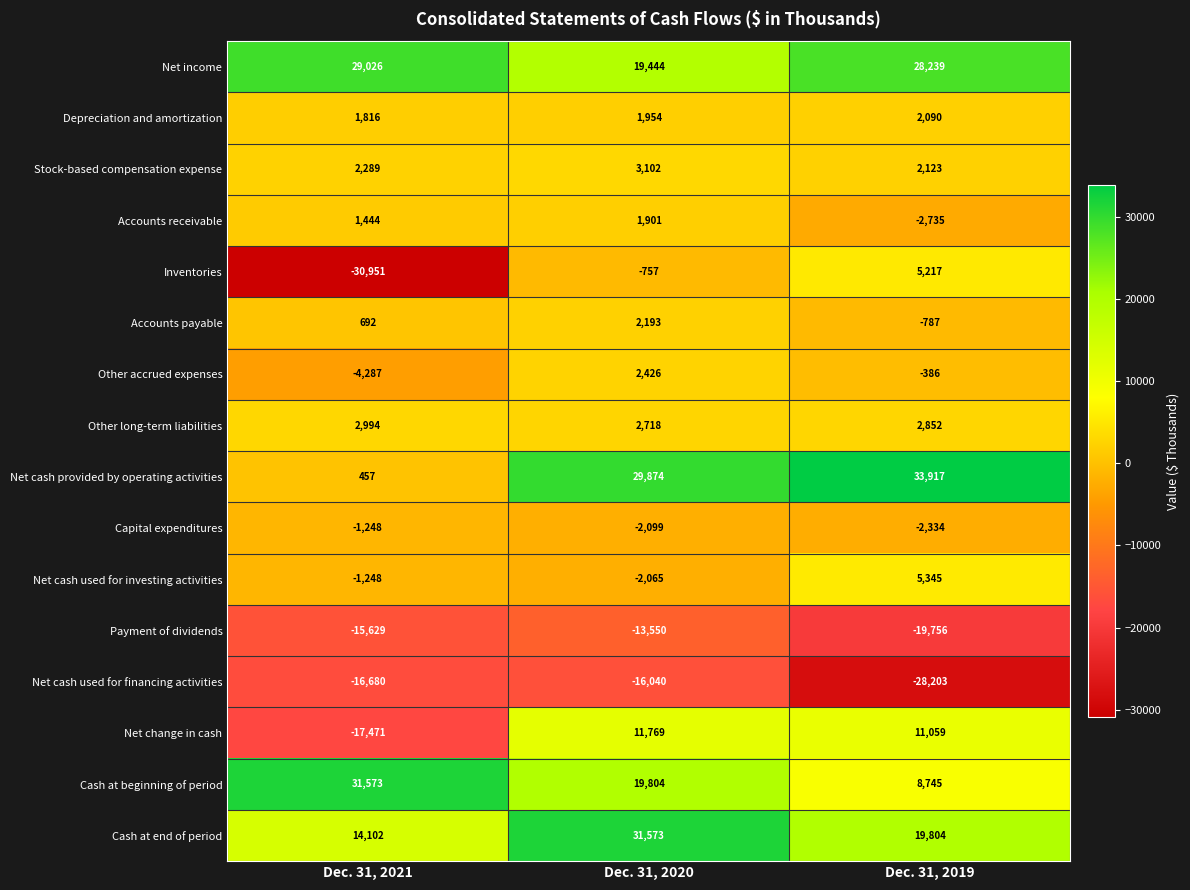

Which label corresponds to the largest value in the chart?

Dec. 31, 2019